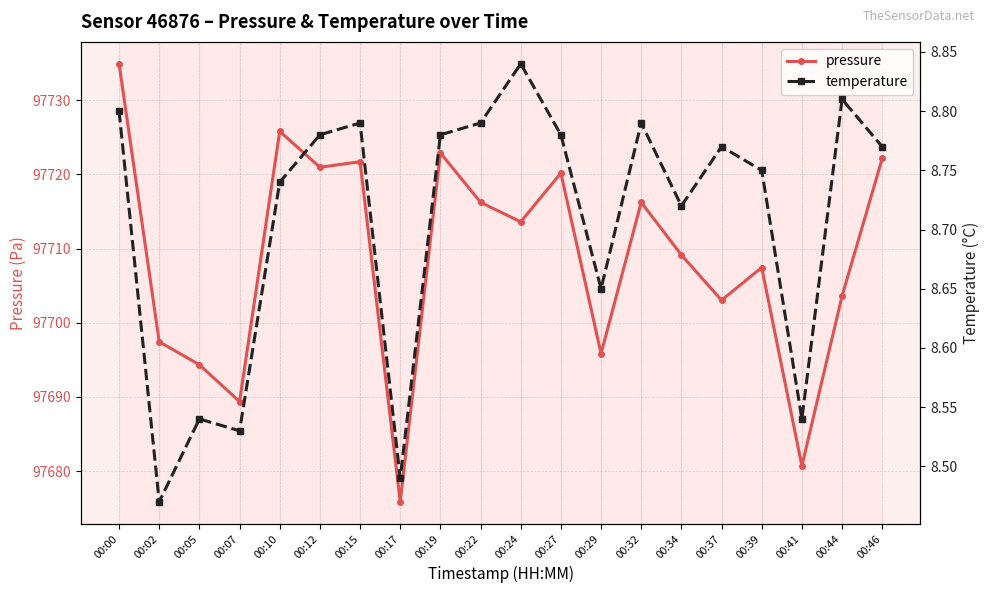

Which category has the highest value in the pressure series?

00:00